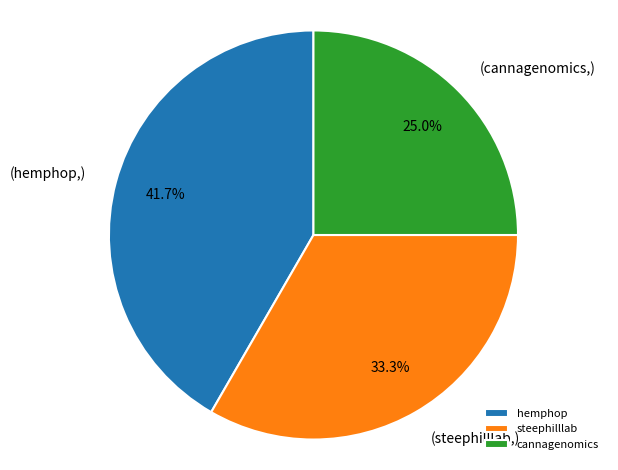

Does any single category account for the majority?

No